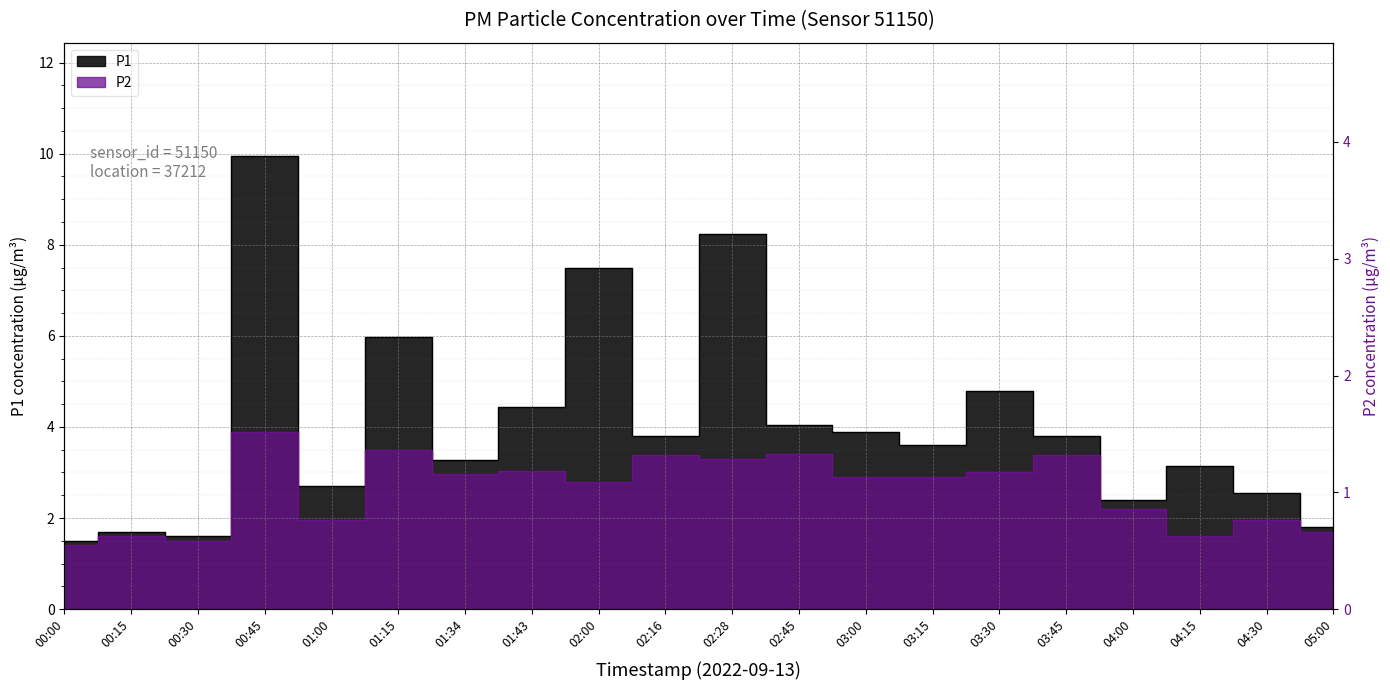

What value does the P1 series have at 02:45?

4.0